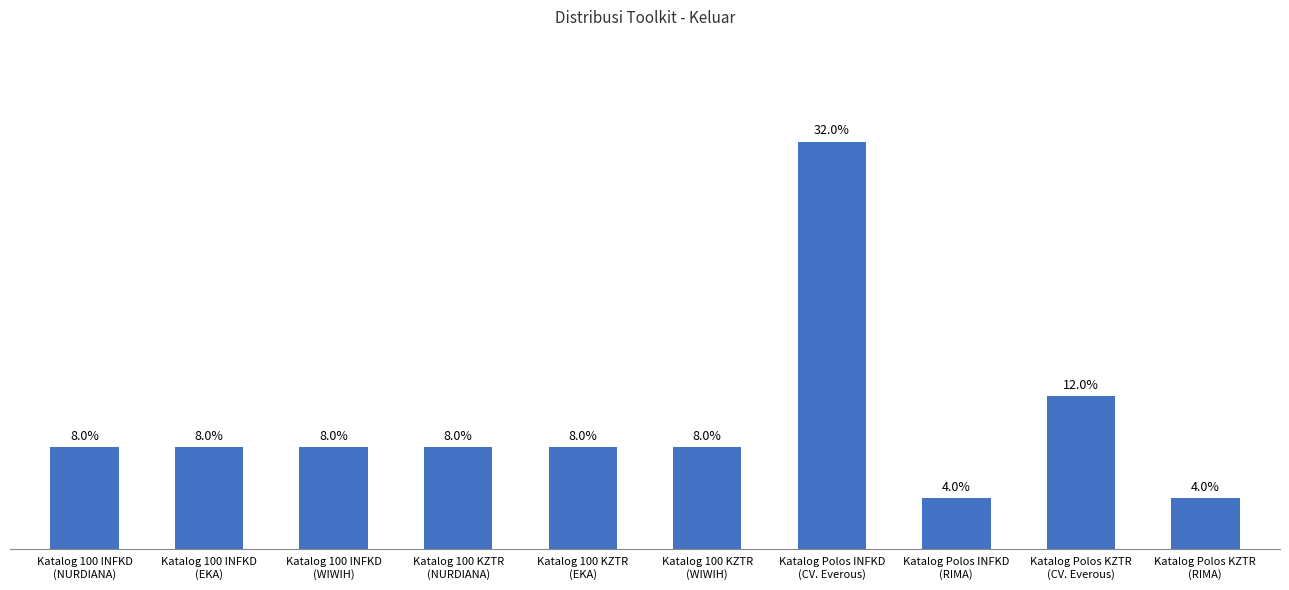

Are the bars horizontal?

No